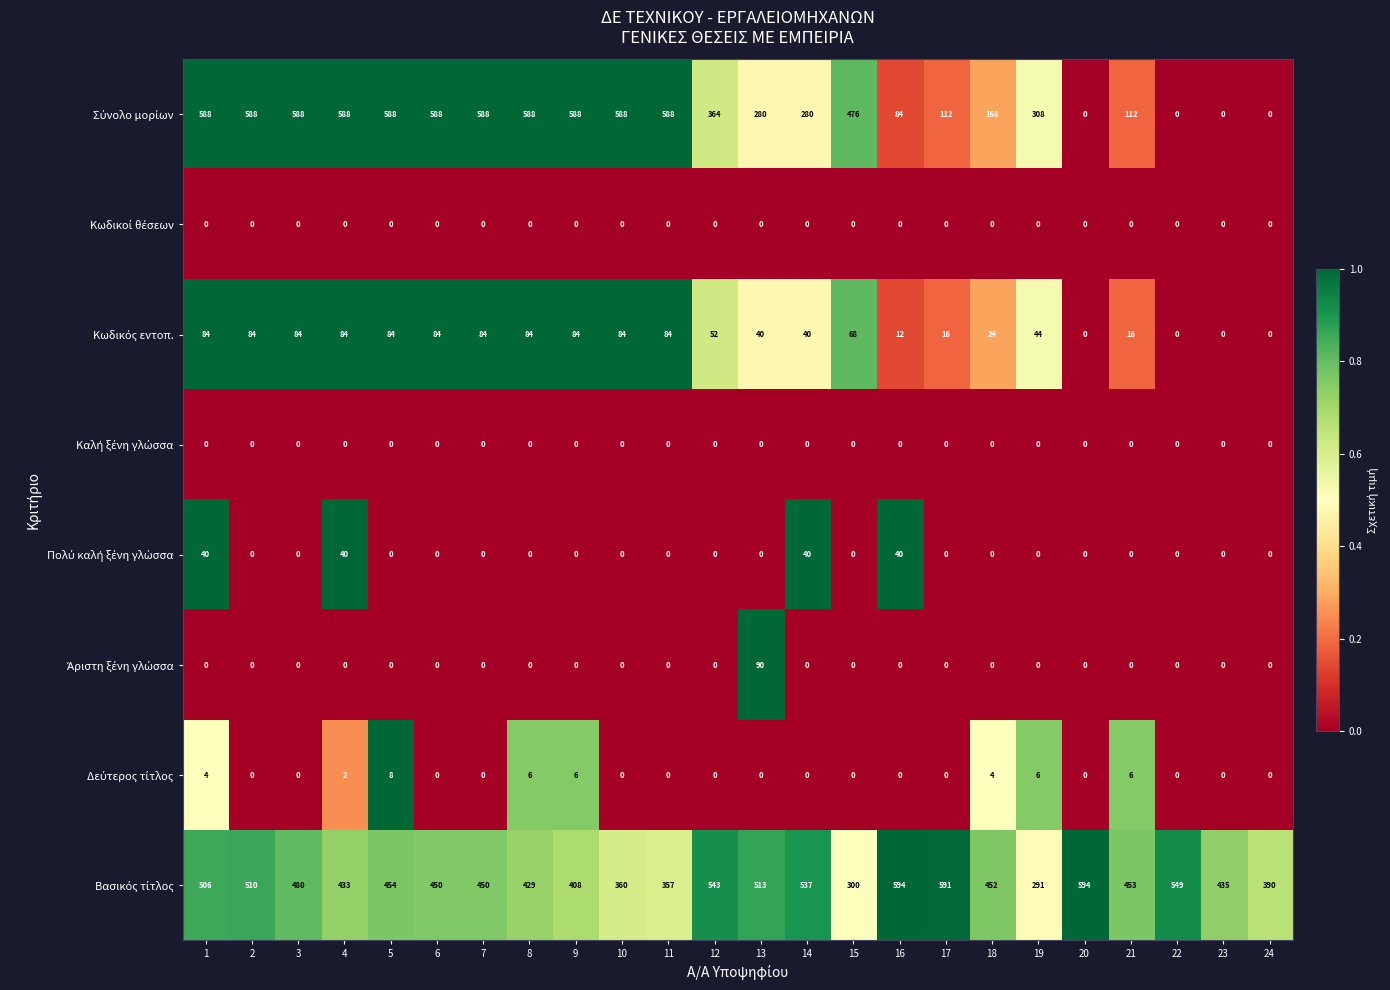

At how many categories does at least one series exceed 191?

24